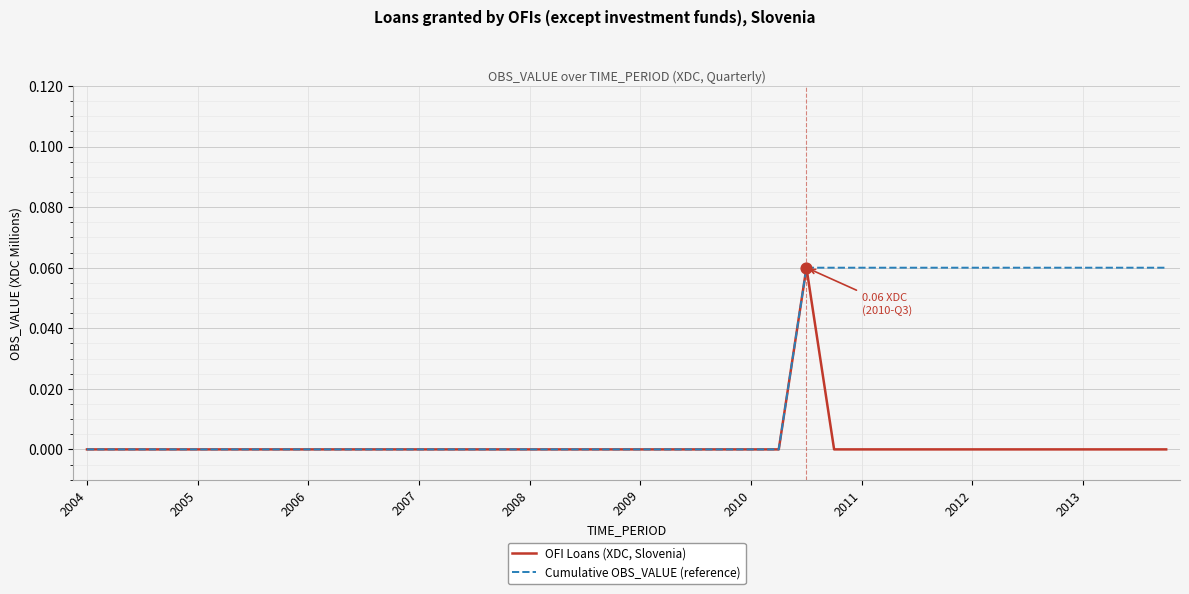

Rank the series by their average value, from highest to lowest.

Cumulative OBS_VALUE (reference), OFI Loans (XDC, Slovenia)